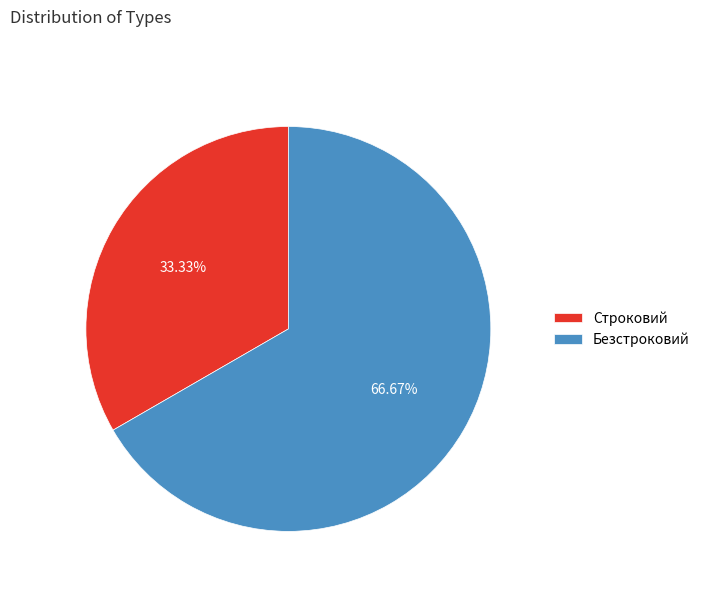

Count the number of slices in the pie.

2